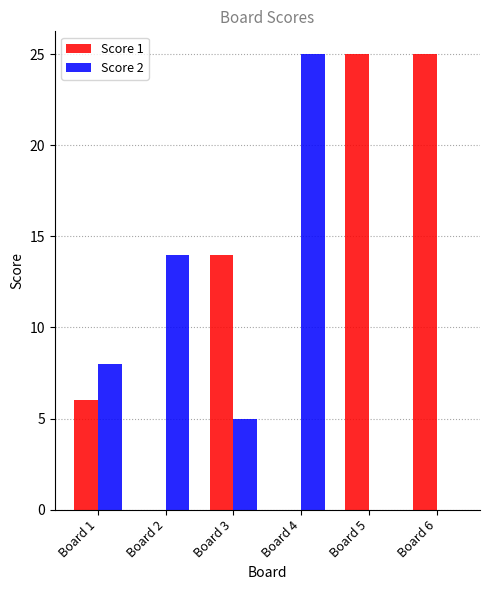

Reading left to right, transcribe all the data shown in this chart.

Score 1: 6	0	14	0	25	25
Score 2: 8	14	5	25	0	0